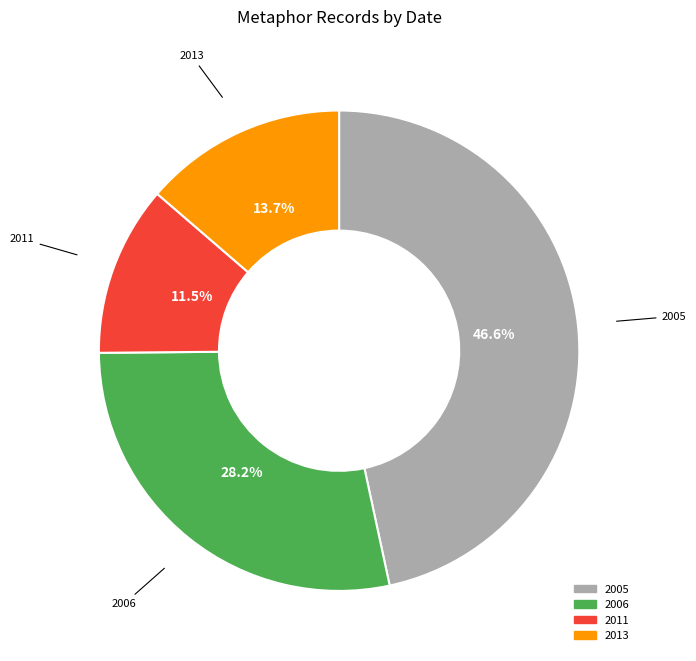

Is there any slice that represents more than half of the pie?

No